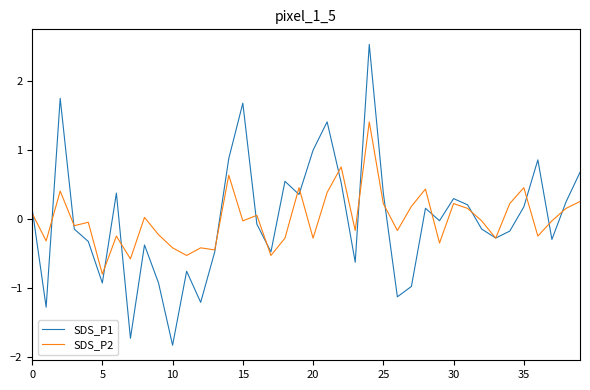

List the series in order of their peak value, highest first.

SDS_P1, SDS_P2